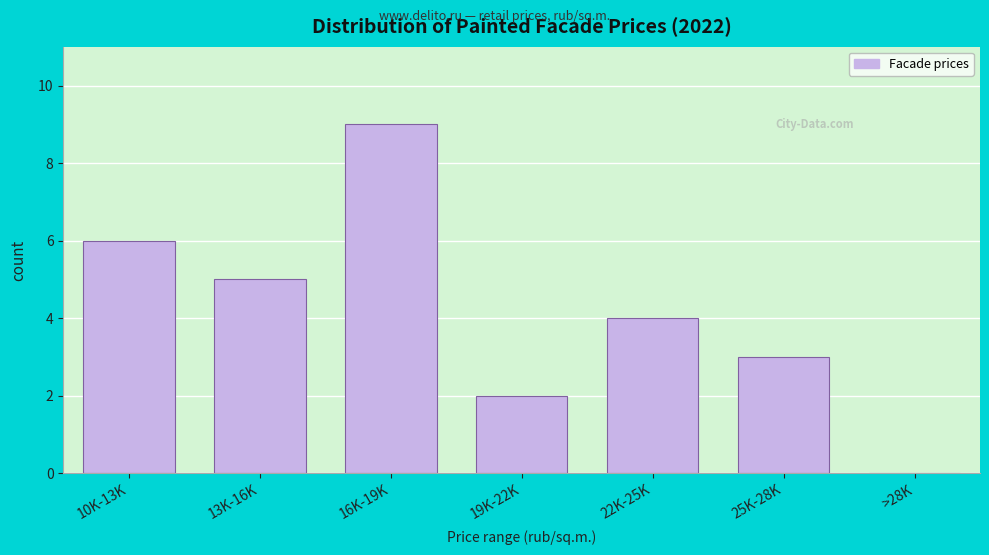

Reading left to right, list all the values displayed in this chart.

10K-13K=6	13K-16K=5	16K-19K=9	19K-22K=2	22K-25K=4	25K-28K=3	>28K=0